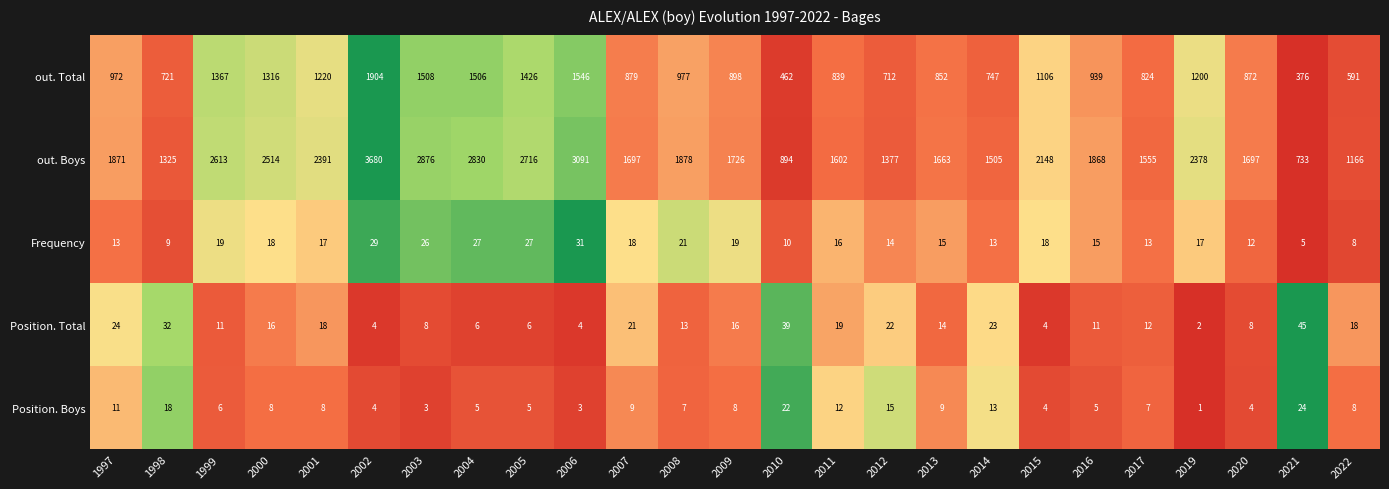

What is the minimum value for Frequency?

5